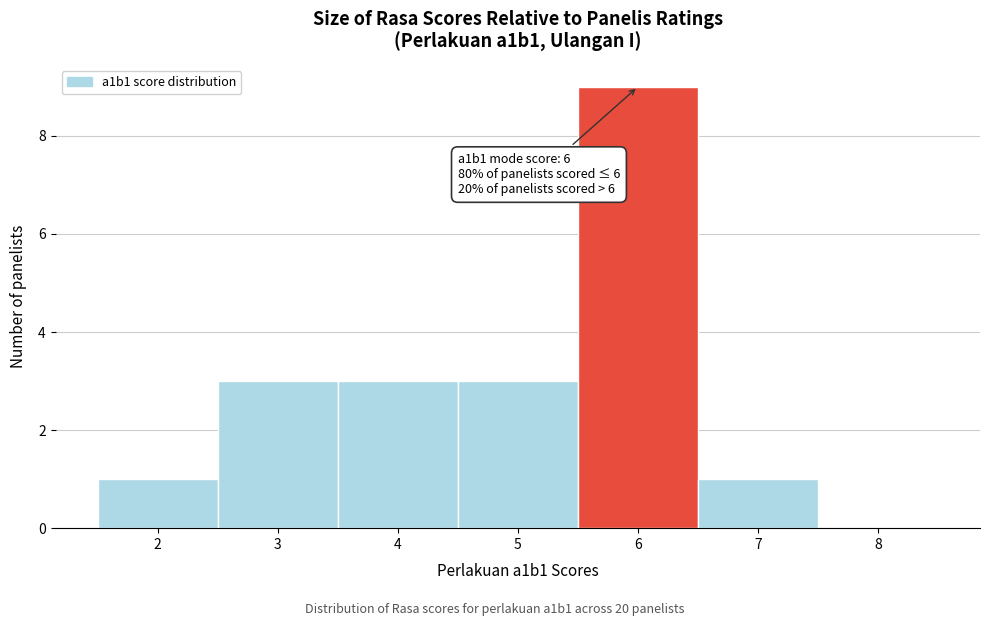

Over which range of the x-axis is the bar tallest?

5.5 to 6.5